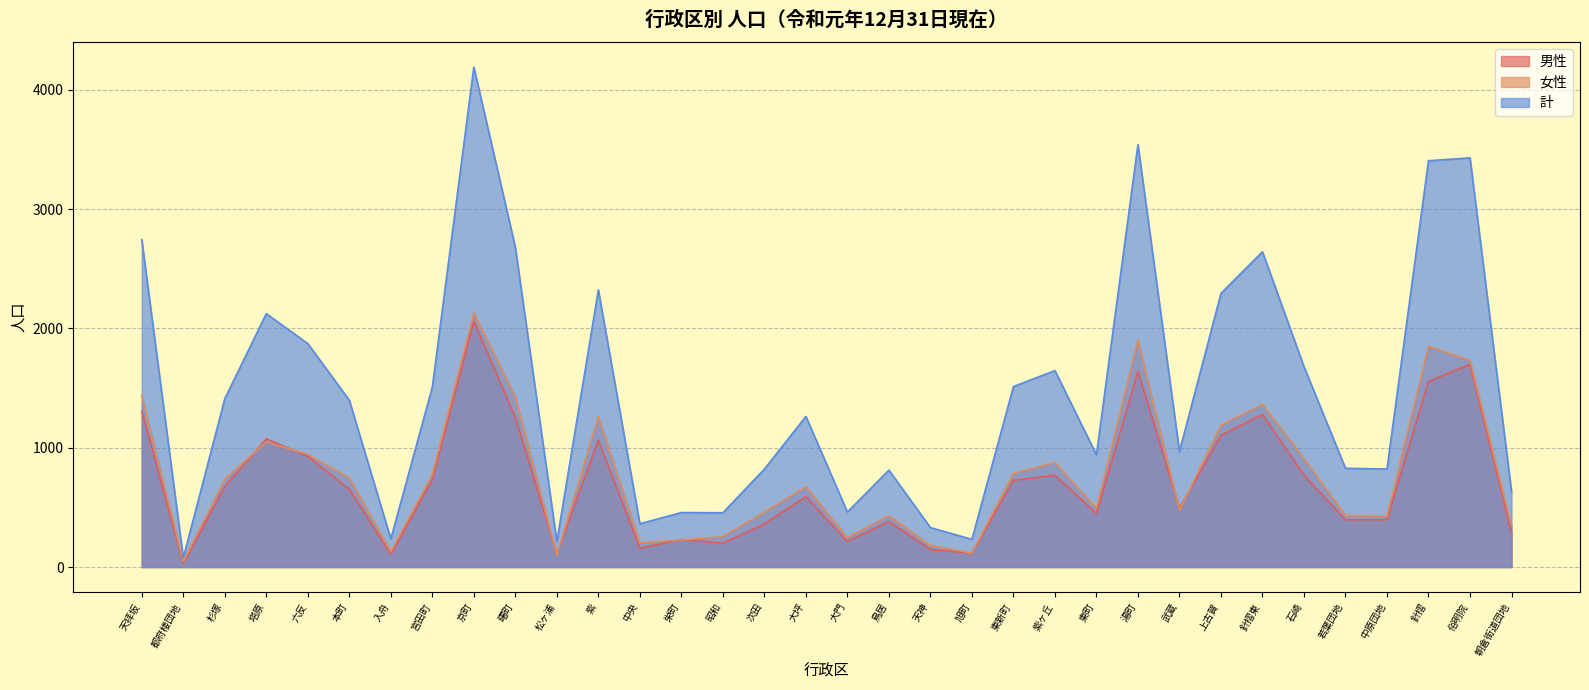

True or false: 男性 and 計 intersect in this chart.

False